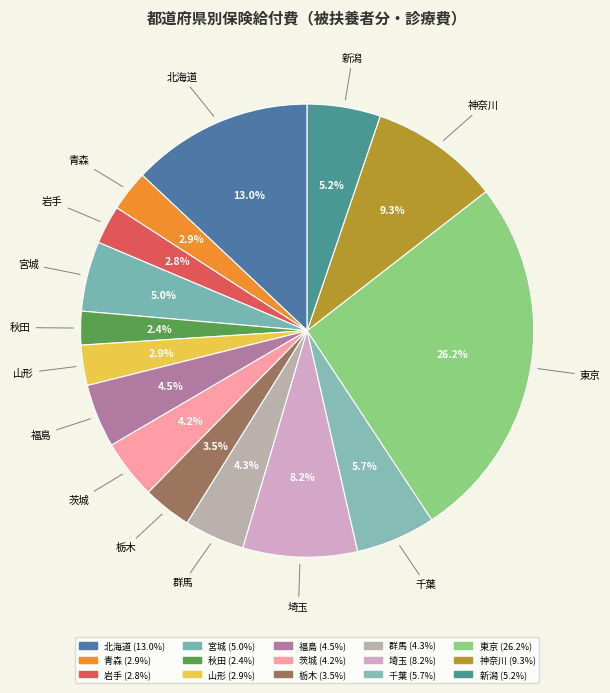

Count the number of slices in the pie.

15